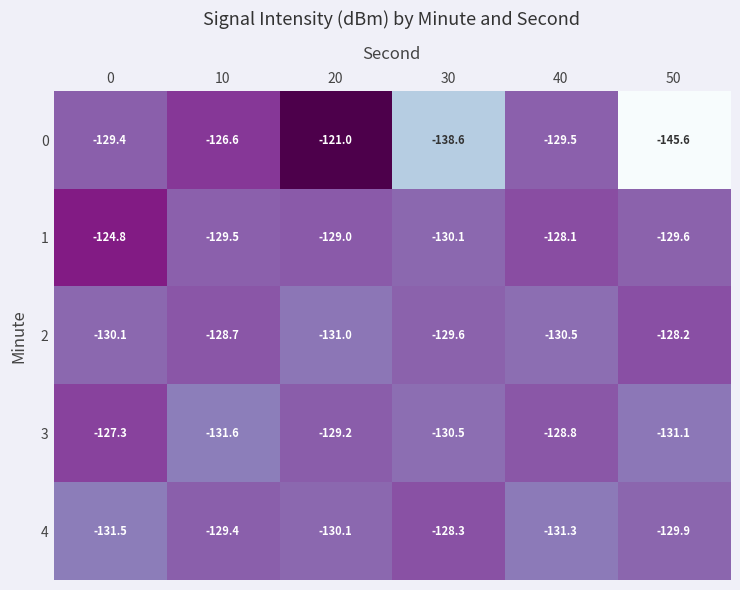

Rank the series at 10 from lowest to highest value.

3, 1, 4, 2, 0